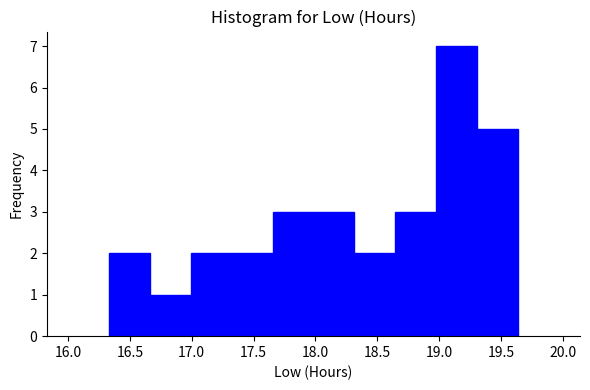

Reading left to right, transcribe this chart: for each bar, give the range it covers on the x-axis and its height. Neither the bar edges nor the heights are printed on the chart, so give them approximately, as read against the axes.

16.35 to 16.65: 2
16.65 to 17.00: 1
17.00 to 17.30: 2
17.30 to 17.65: 2
17.65 to 18.00: 3
18.00 to 18.30: 3
18.30 to 18.65: 2
18.65 to 19.00: 3
19.00 to 19.30: 7
19.30 to 19.65: 5